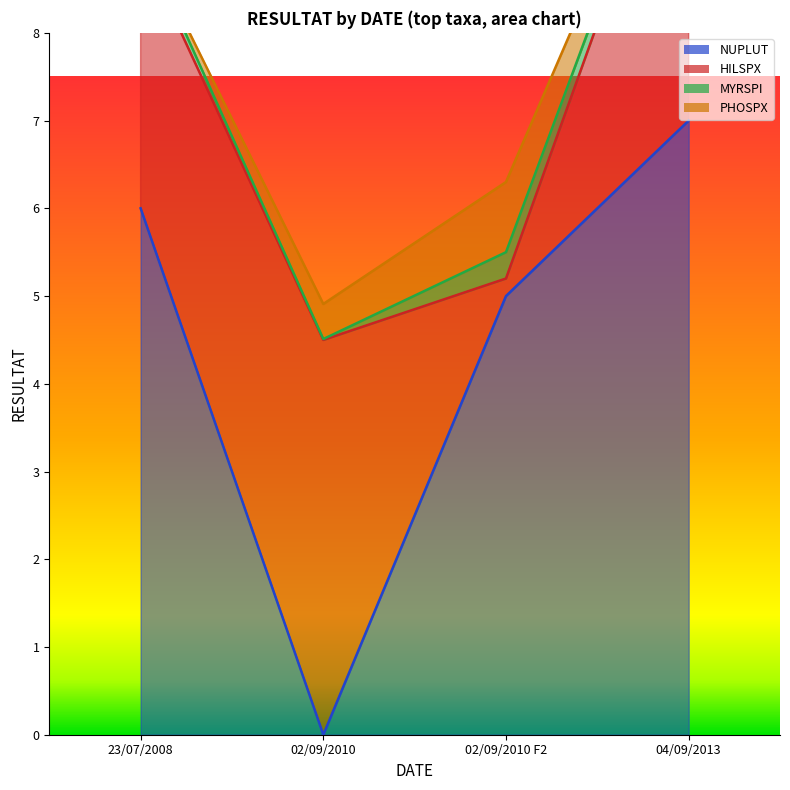

Rank the series by their maximum value, from highest to lowest.

NUPLUT, HILSPX, PHOSPX, MYRSPI